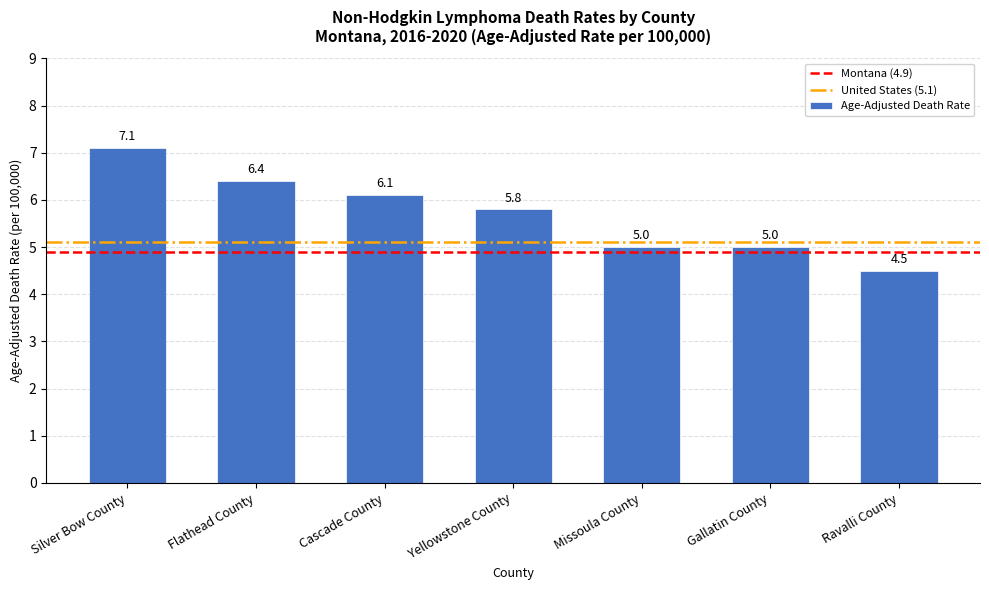

How many bars are there in total?

7